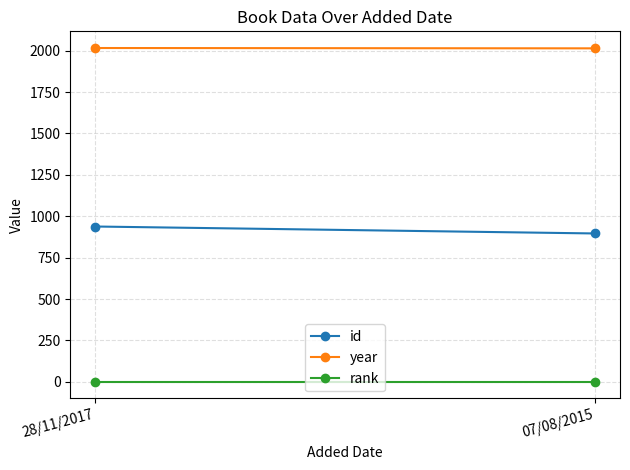

How many lines are shown in the chart?

3